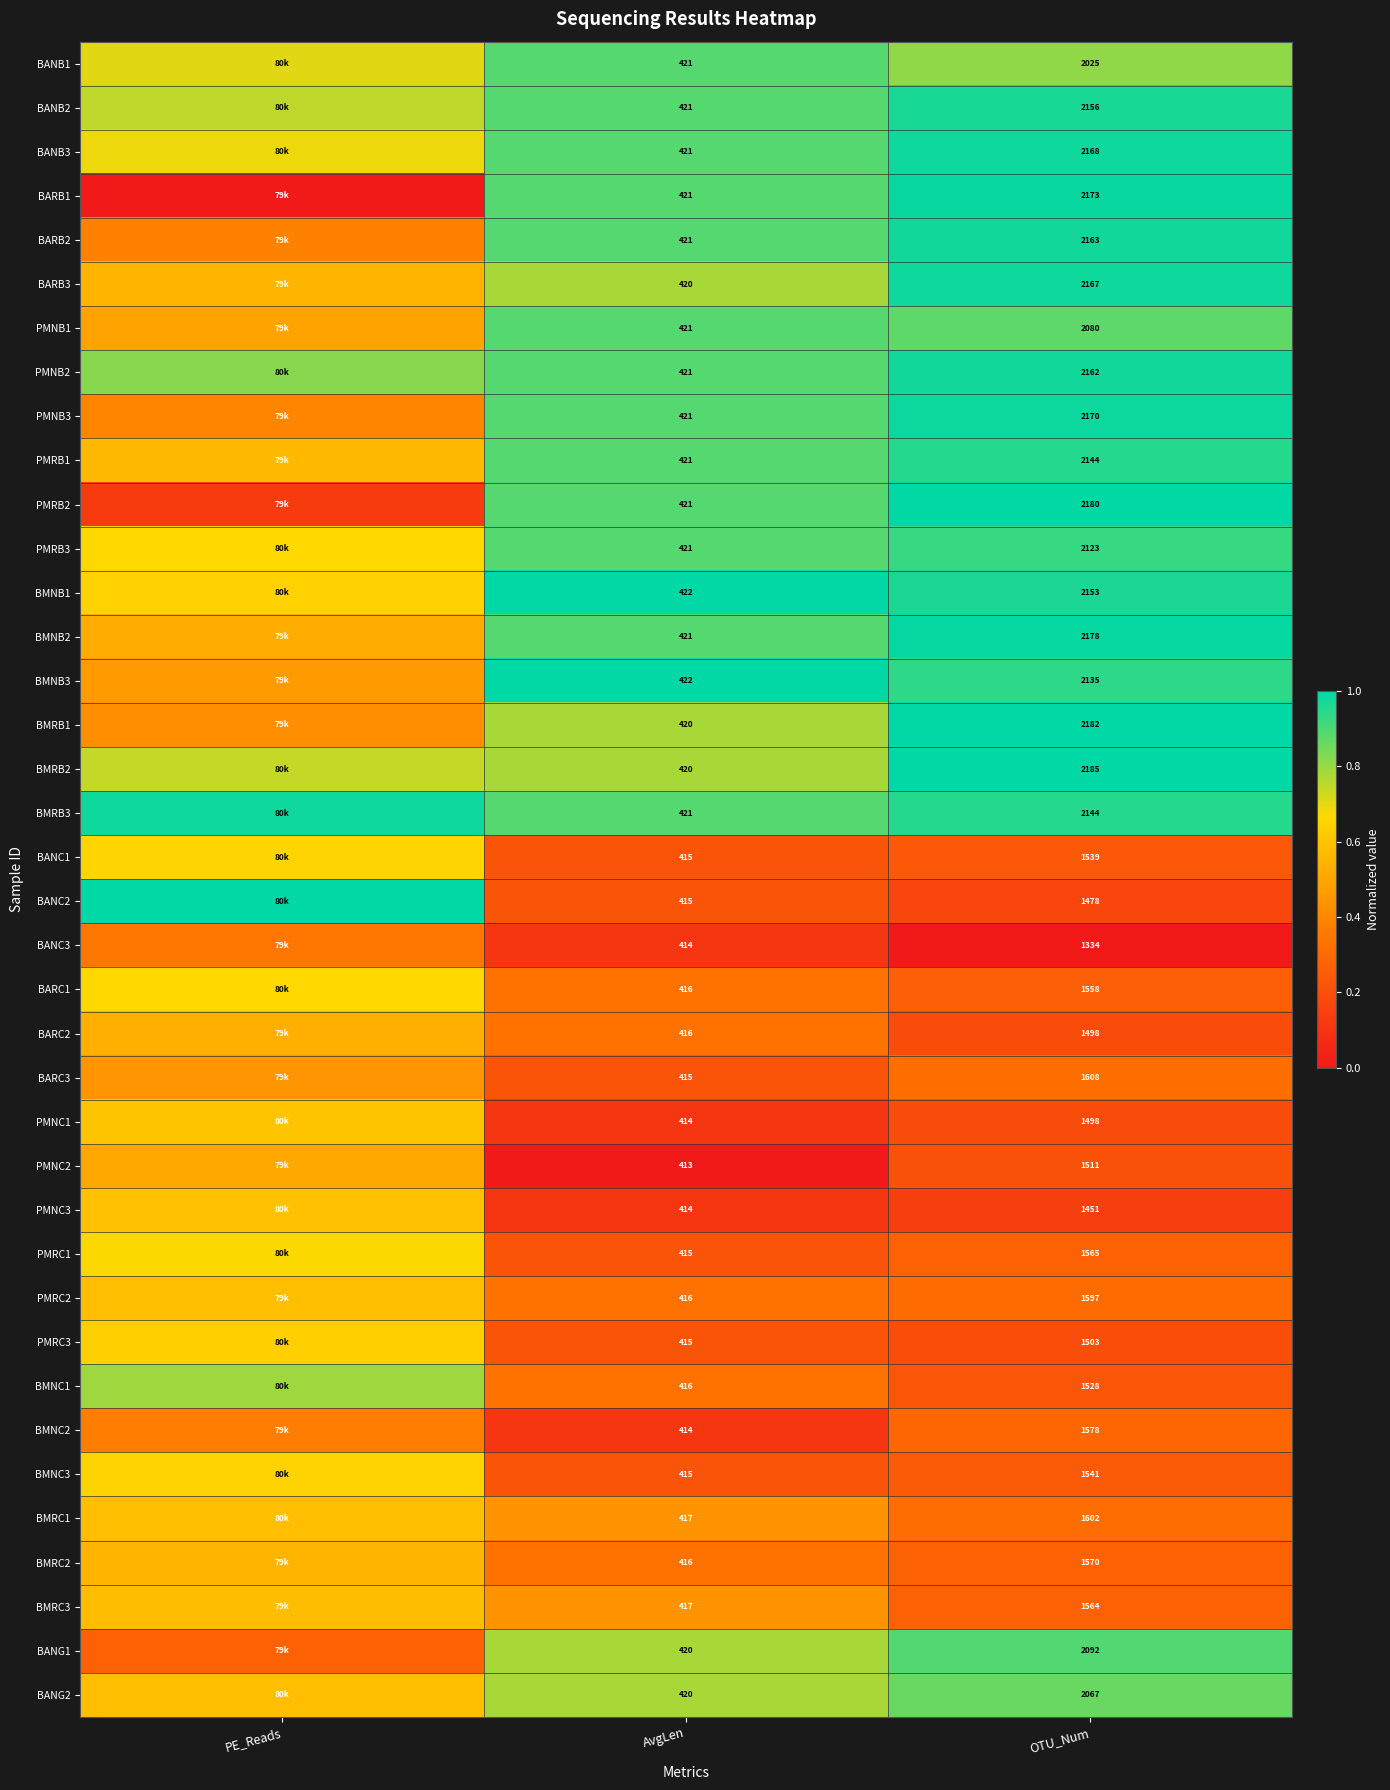

At how many categories does at least one series exceed 0?

3